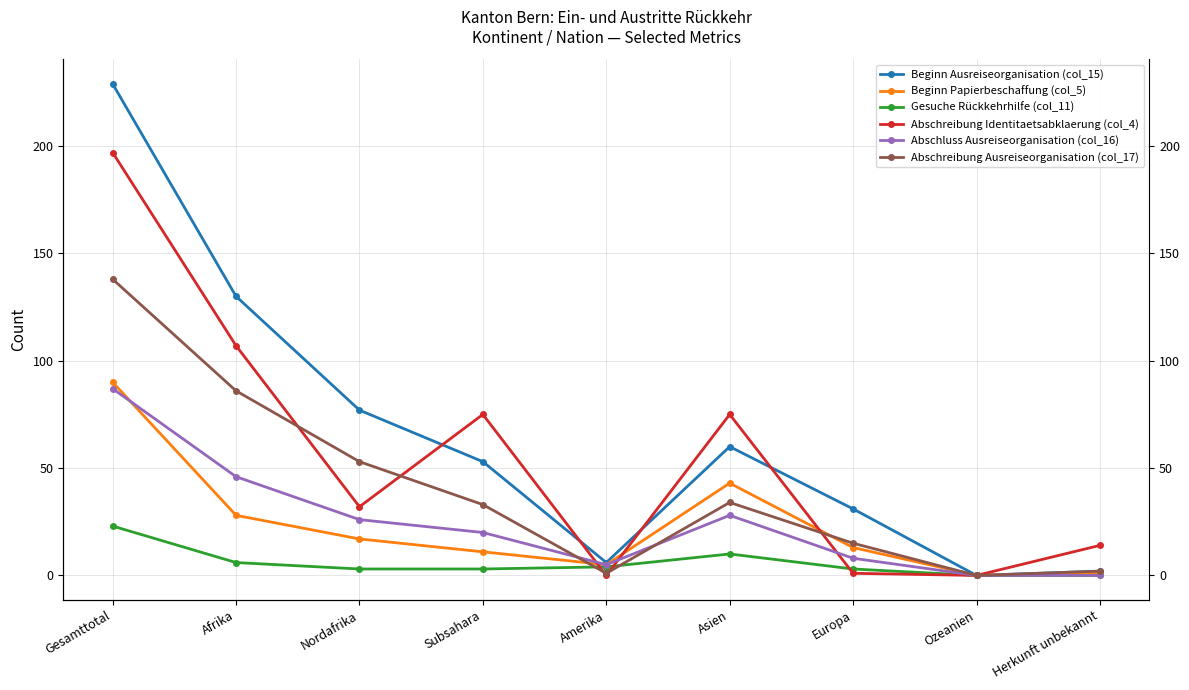

Reading left to right, transcribe all the data shown in this chart.

Beginn Ausreiseorganisation (col_15): 229	130	77	53	6	60	31	0	2
Beginn Papierbeschaffung (col_5): 90	28	17	11	5	43	13	0	1
Gesuche Rückkehrhilfe (col_11): 23	6	3	3	4	10	3	0	0
Abschreibung Identitaetsabklaerung (col_4): 197	107	32	75	0	75	1	0	14
Abschluss Ausreiseorganisation (col_16): 87	46	26	20	5	28	8	0	0
Abschreibung Ausreiseorganisation (col_17): 138	86	53	33	1	34	15	0	2